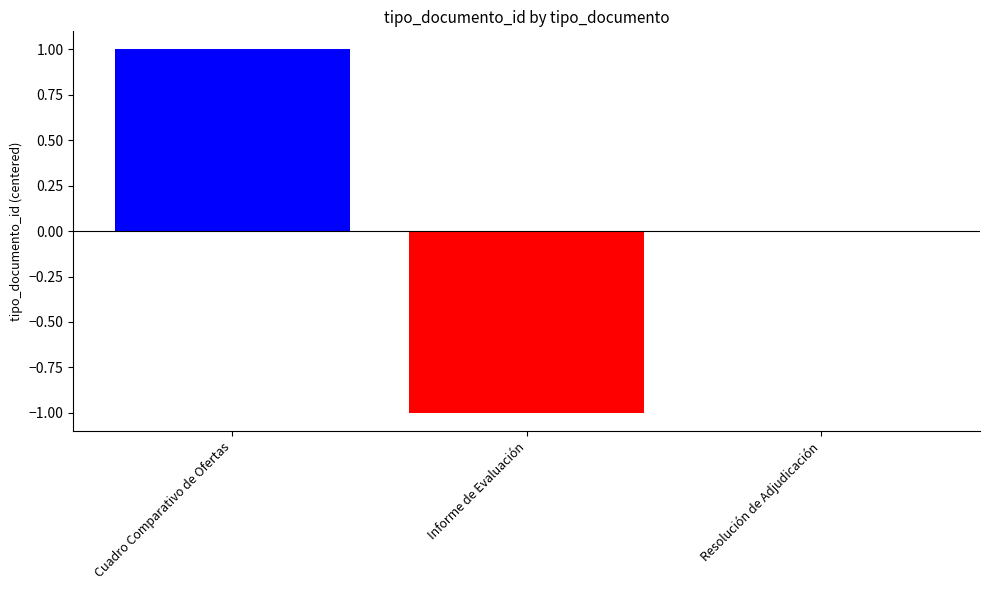

Reading left to right, list all the values displayed in this chart.

1	-1	0